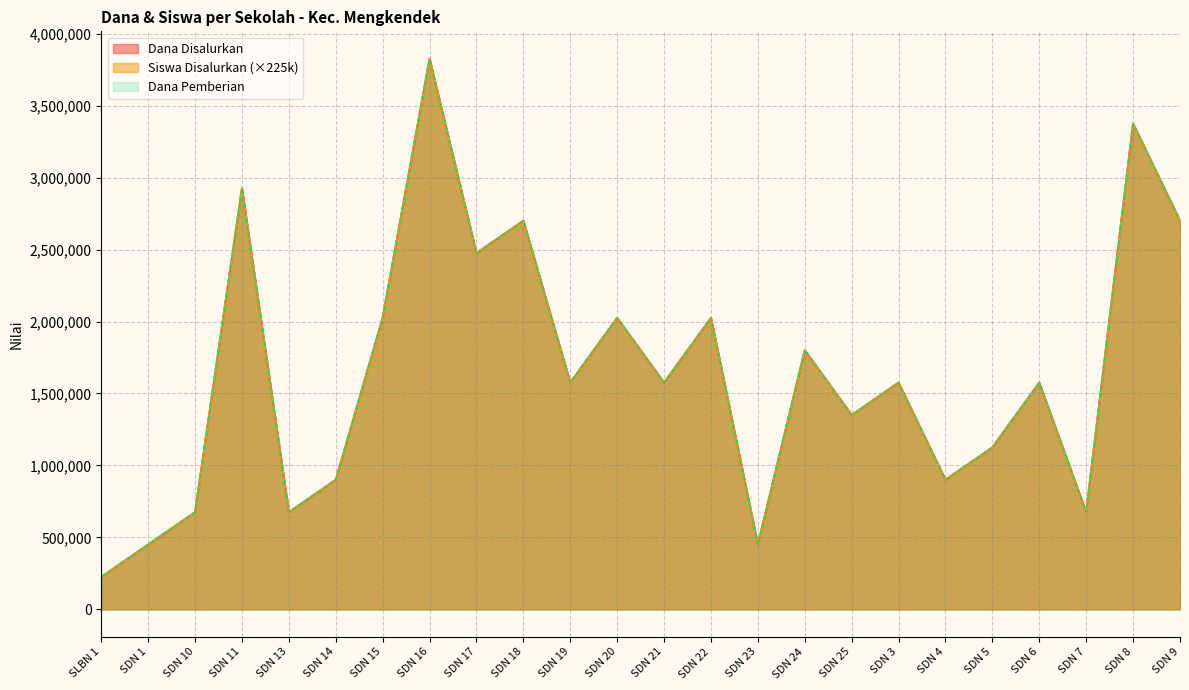

True or false: Dana Disalurkan has a value of 2025000 at SDN 22.

True